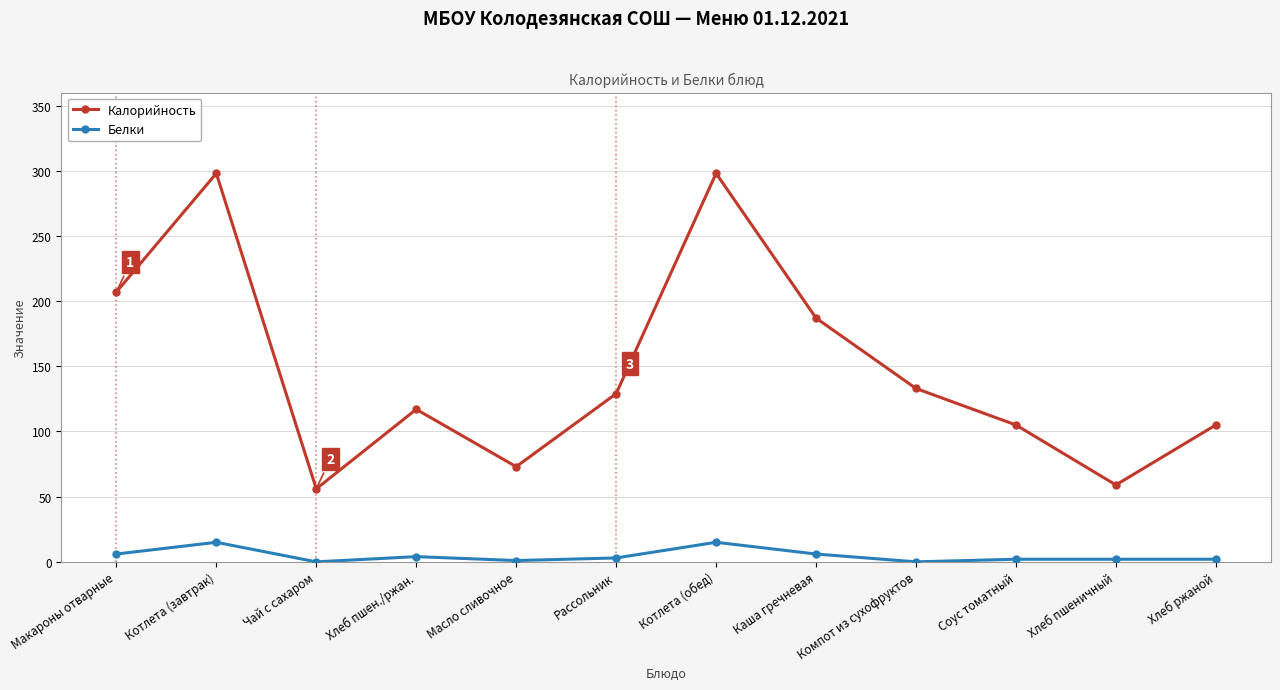

What value does the Белки series have at Котлета (завтрак)?

15